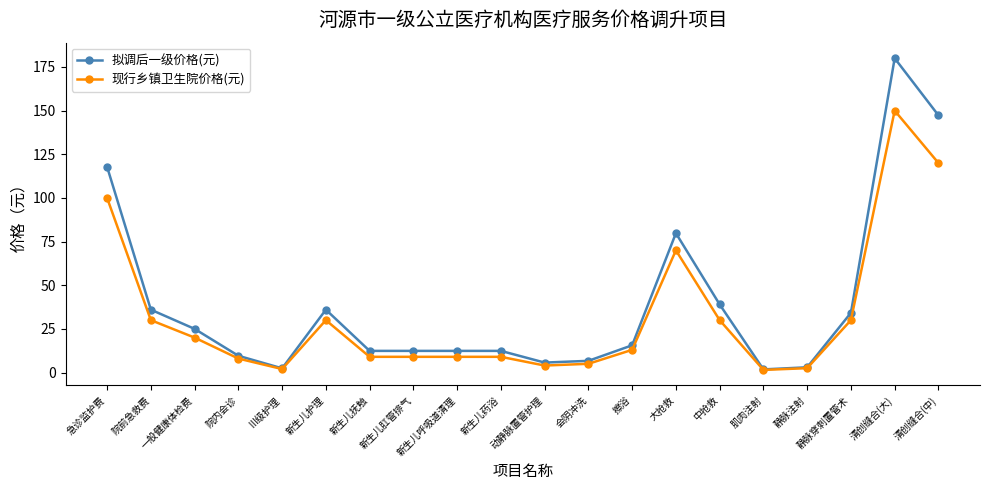

Is the value of 现行乡镇卫生院价格(元) at 急诊监护费 greater than the value of 拟调后一级价格(元) at 院前急救费?

Yes